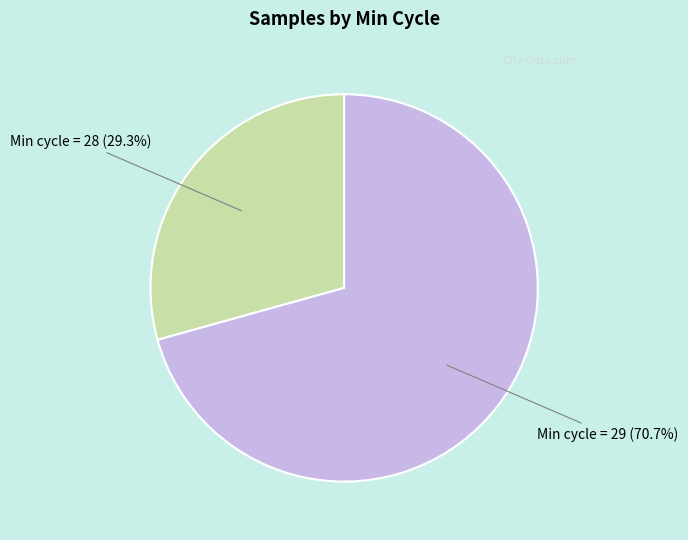

Is there a majority slice in this chart?

Yes